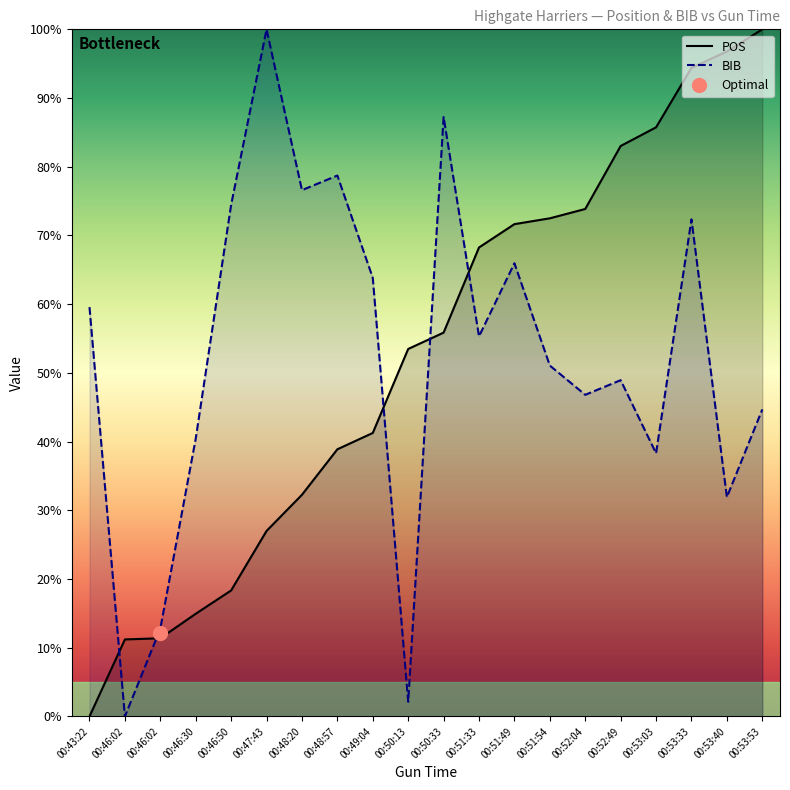

Reading left to right, what are all the values shown in this chart?

POS: 00:43:22=0.0	00:46:02=11.2	00:46:02=11.4	00:46:30=14.9	00:46:50=18.3	00:47:43=27.0	00:48:20=32.3	00:48:57=38.9	00:49:04=41.3	00:50:13=53.5	00:50:33=55.9	00:51:33=68.3	00:51:49=71.6	00:51:54=72.5	00:52:04=73.9	00:52:49=83.0	00:53:03=85.7	00:53:33=94.4	00:53:40=96.8	00:53:53=100.0
BIB: 00:43:22=59.6	00:46:02=0.0	00:46:02=12.8	00:46:30=40.4	00:46:50=74.5	00:47:43=100.0	00:48:20=76.6	00:48:57=78.7	00:49:04=63.8	00:50:13=2.1	00:50:33=87.2	00:51:33=55.3	00:51:49=66.0	00:51:54=51.1	00:52:04=46.8	00:52:49=48.9	00:53:03=38.3	00:53:33=72.3	00:53:40=31.9	00:53:53=44.7